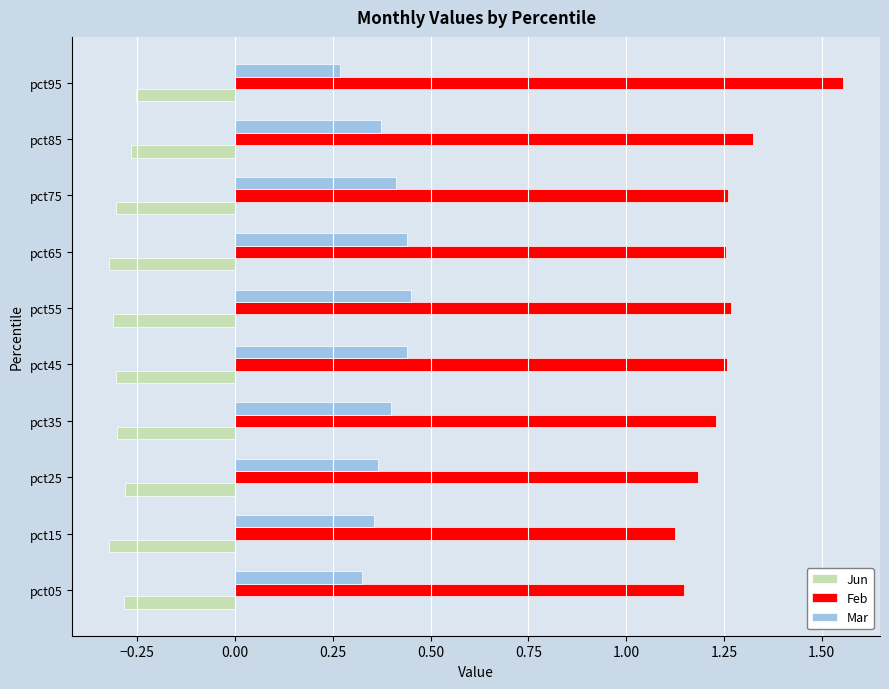

How many Feb values are between 1 and 2?

10